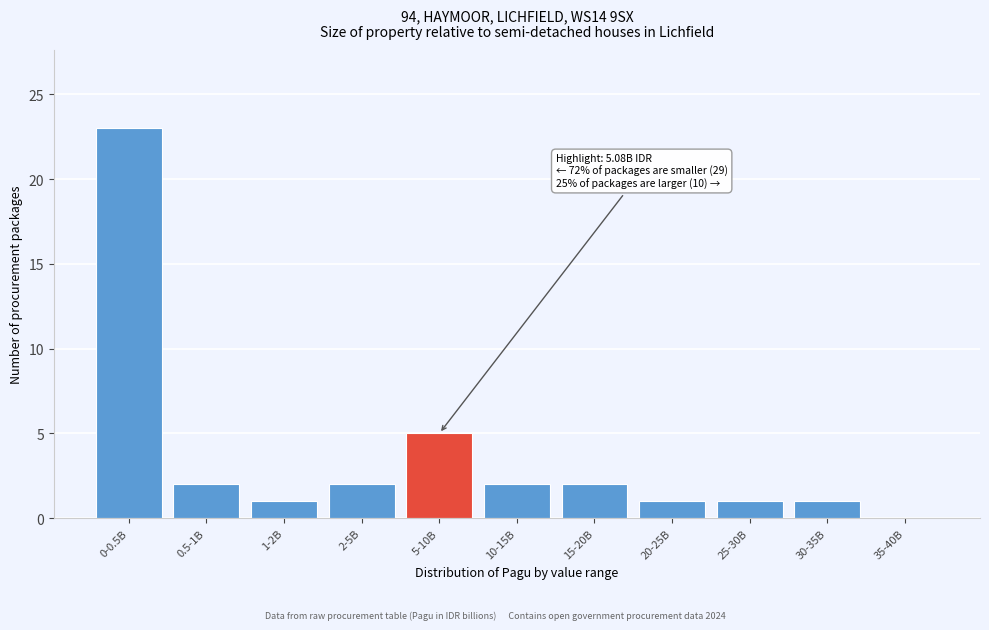

Reading left to right, transcribe all the data shown in this chart.

0-0.5B=23	0.5-1B=2	1-2B=1	2-5B=2	5-10B=5	10-15B=2	15-20B=2	20-25B=1	25-30B=1	30-35B=1	35-40B=0